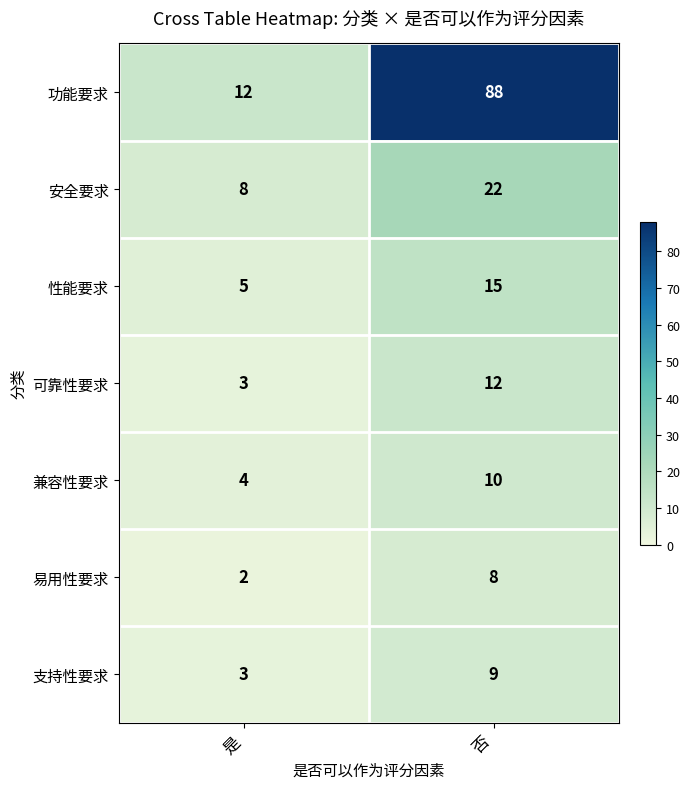

The 性能要求 series shows 15 at 否. True or false?

True